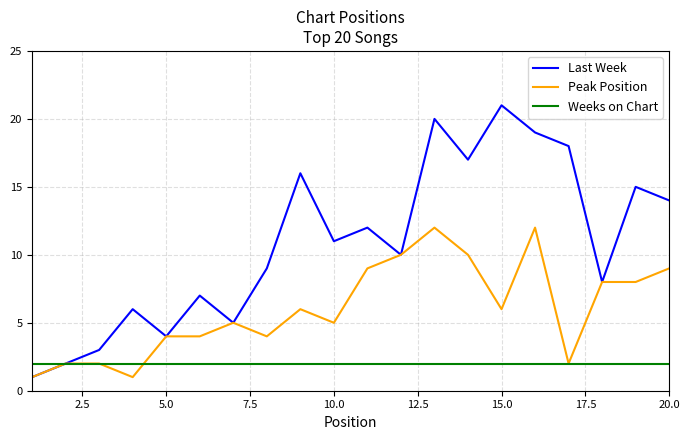

Which series has the largest range (max minus min)?

Last Week